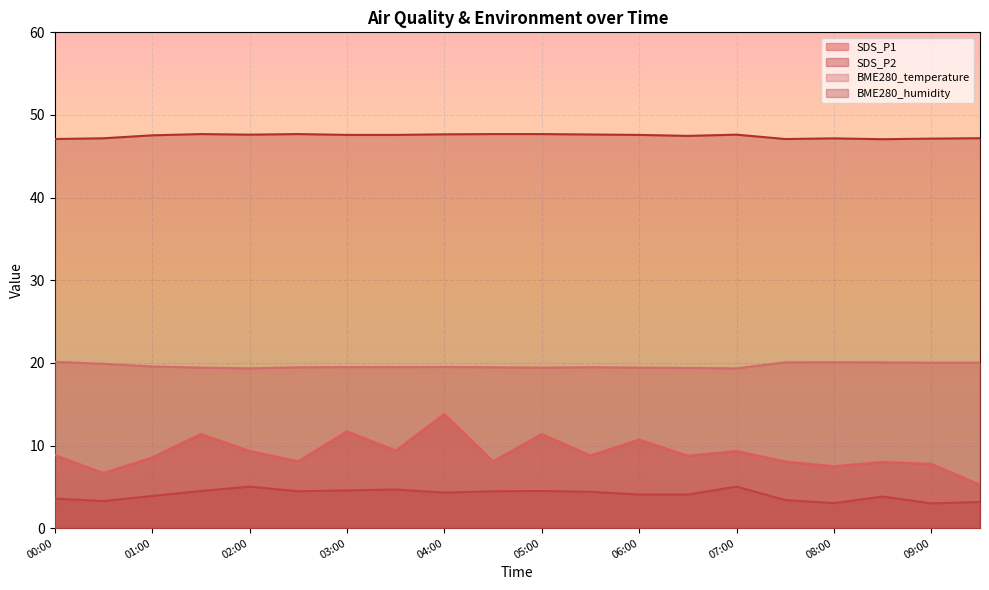

Is it true that SDS_P2 equals 4.1 at 06:30?

True